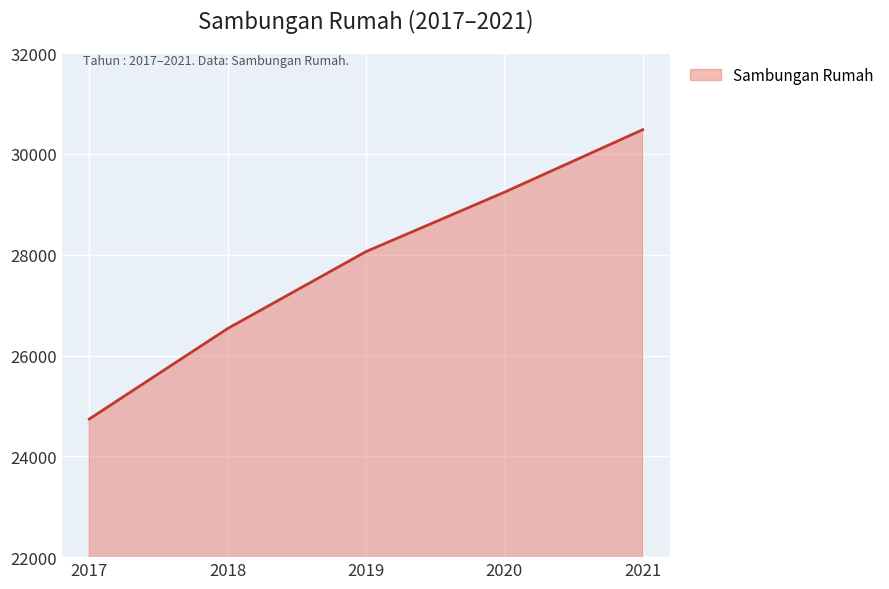

Reading left to right, transcribe all the data shown in this chart.

24740	26535	28061	29239	30480